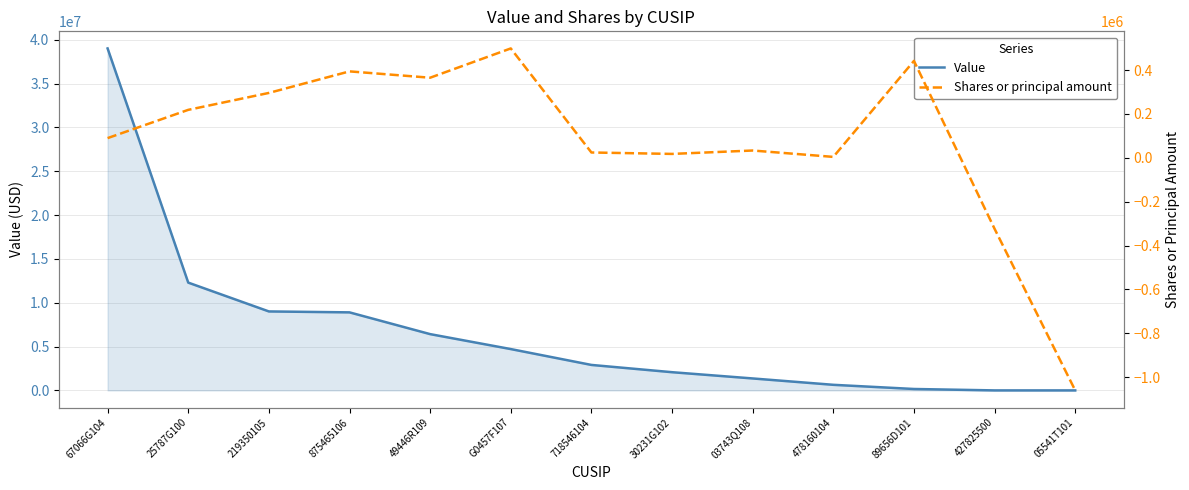

True or false: Value has more than 2 interior local peaks.

False